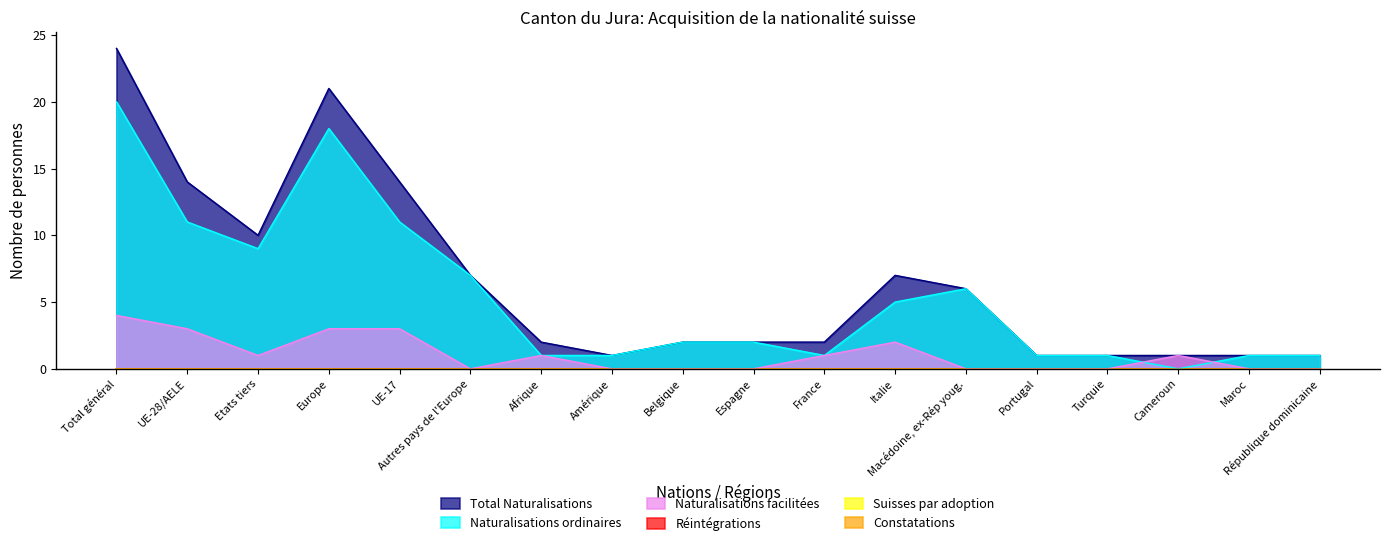

At which category does Naturalisations ordinaires reach its first local peak?

Europe